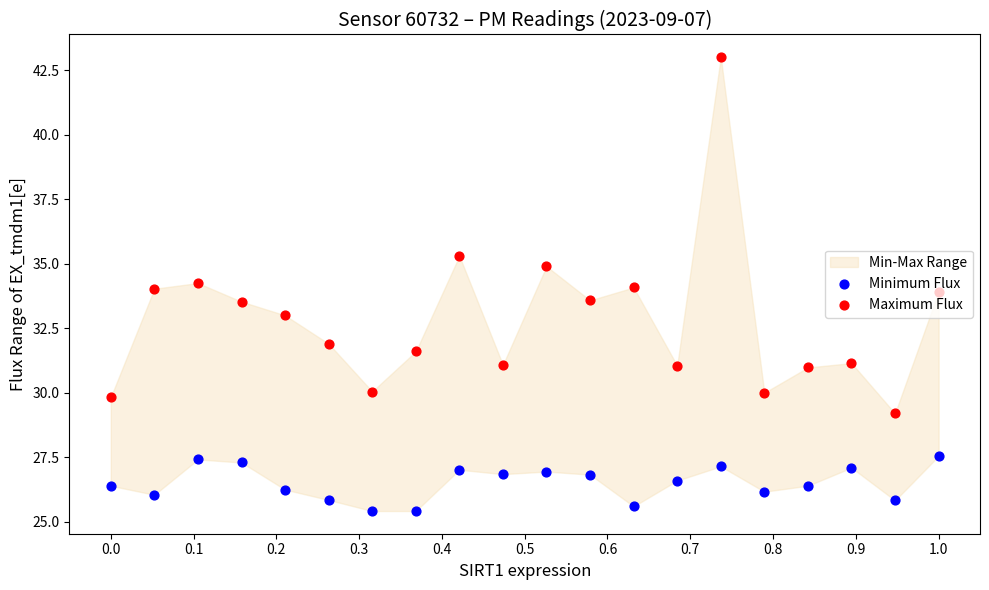

Which series has the largest total across all categories?

Maximum Flux